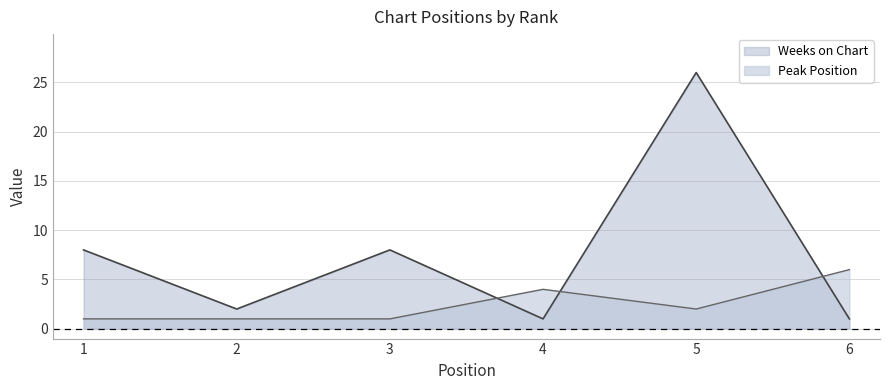

What is the difference between the maximum and minimum values in the Peak Position series?

5